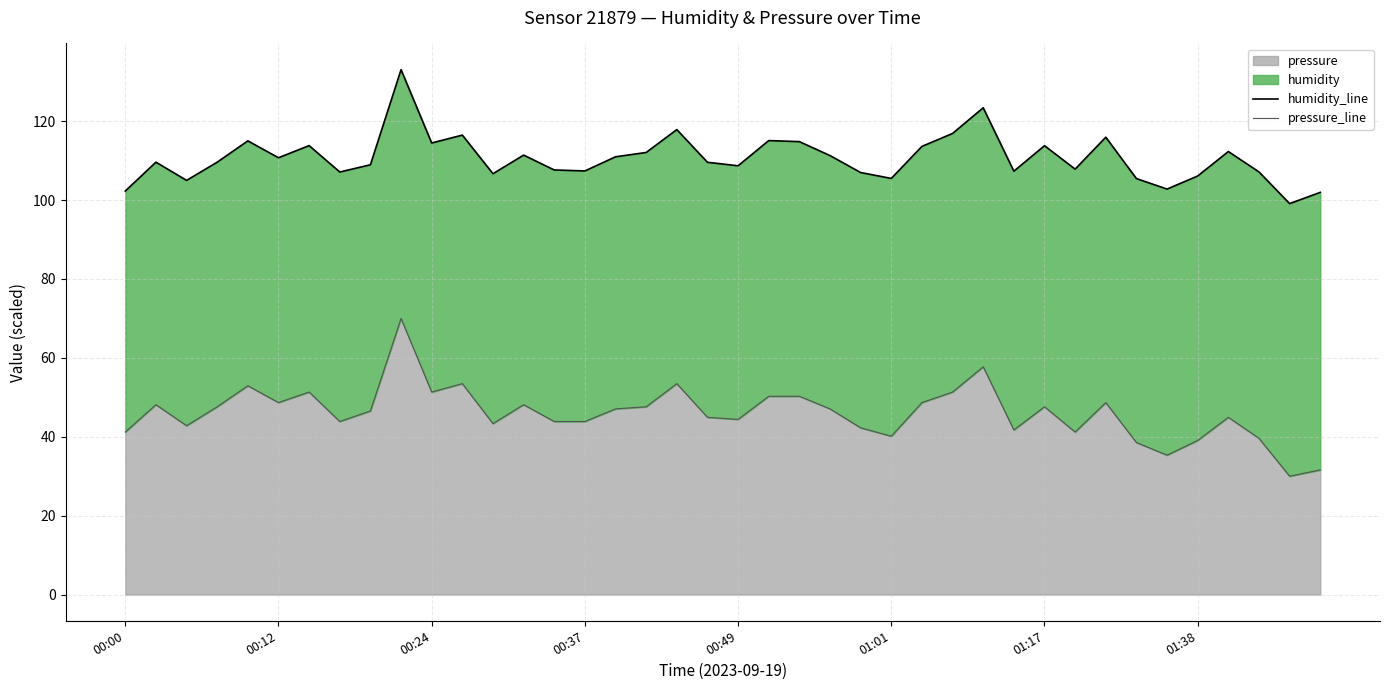

Rank the series by their average value, from highest to lowest.

humidity_line, pressure_line